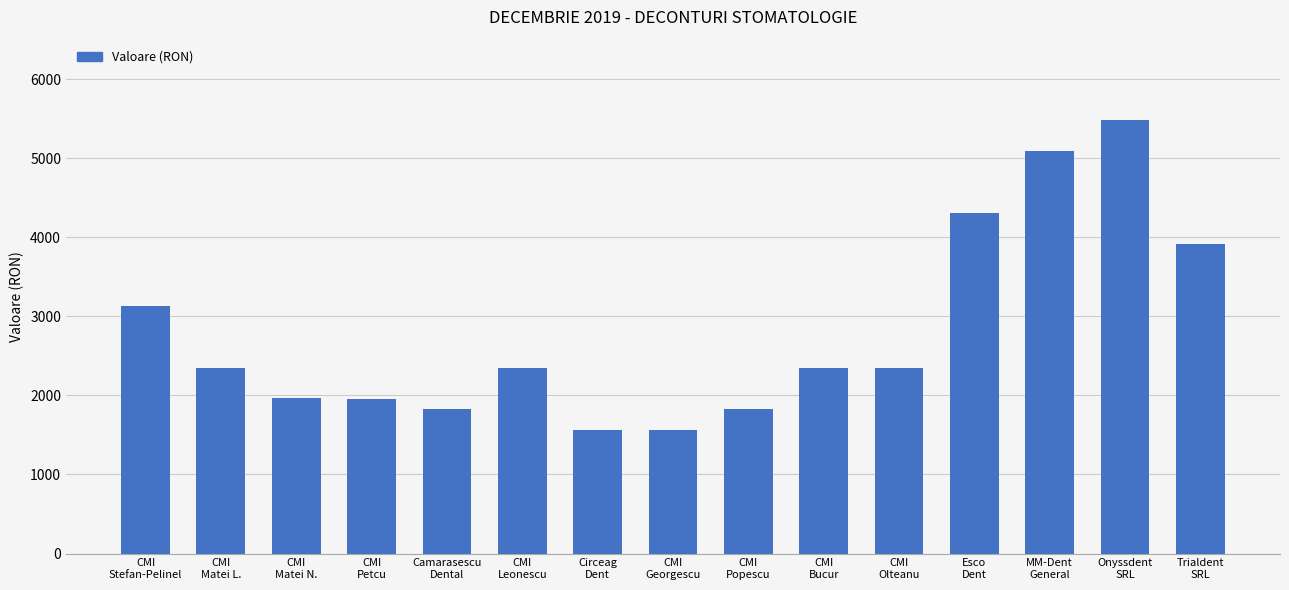

The chart shows a value of 942.6 at Esco
Dent. True or false?

False